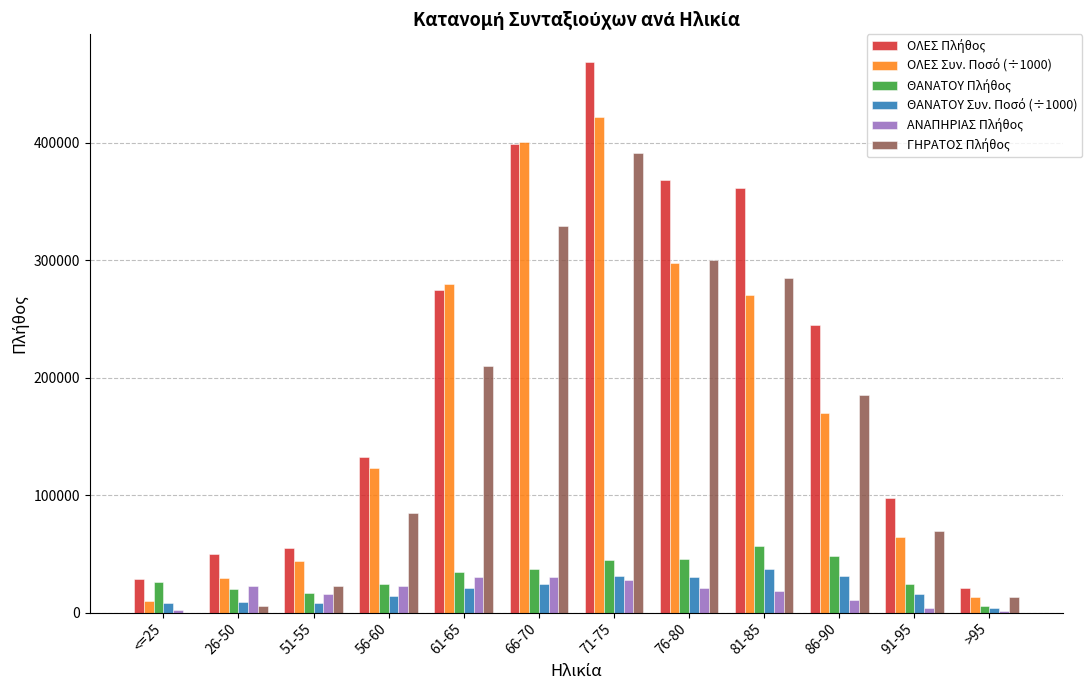

What is the greatest value displayed?

469191.0